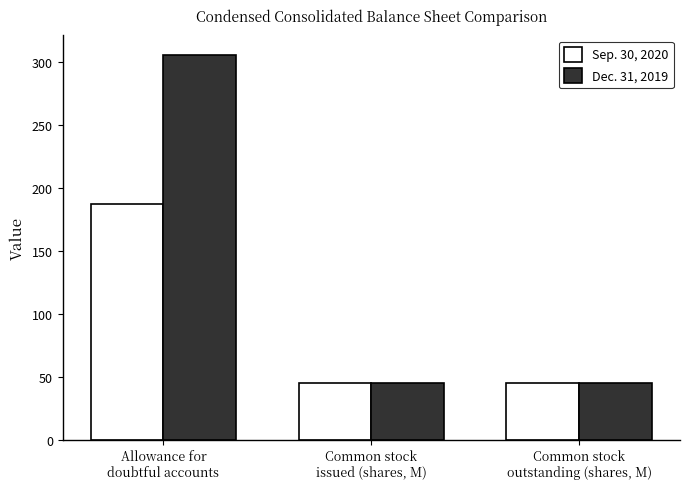

Reading left to right, transcribe all the data shown in this chart.

Sep. 30, 2020: Allowance for
doubtful accounts=187.0	Common stock
issued (shares, M)=45.3	Common stock
outstanding (shares, M)=45.3
Dec. 31, 2019: Allowance for
doubtful accounts=306.0	Common stock
issued (shares, M)=44.9	Common stock
outstanding (shares, M)=44.9